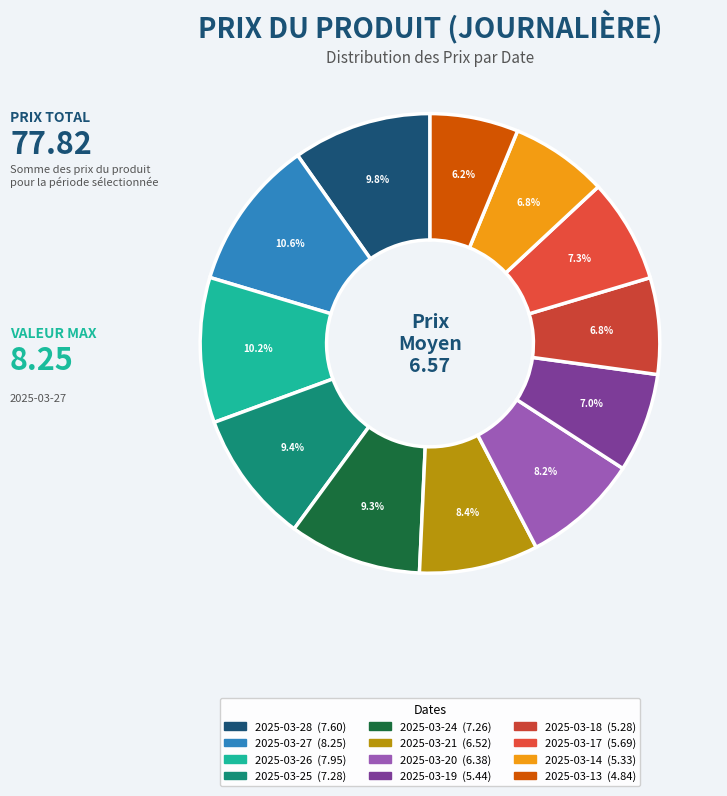

How many segments does this pie chart have?

12